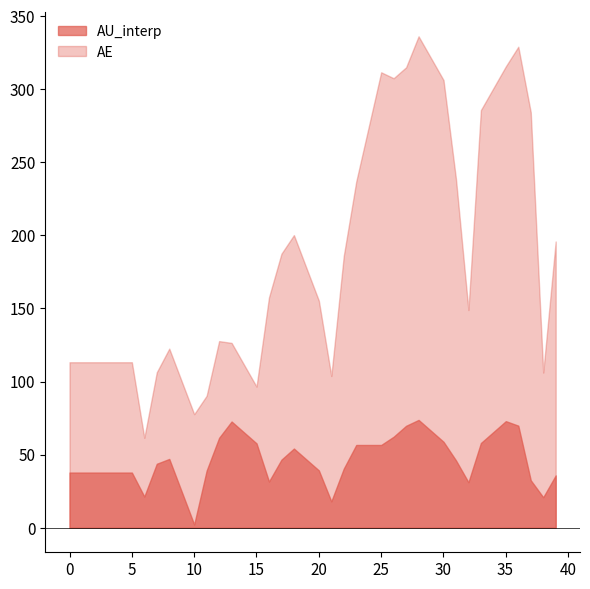

What is the greatest value displayed?

336.2